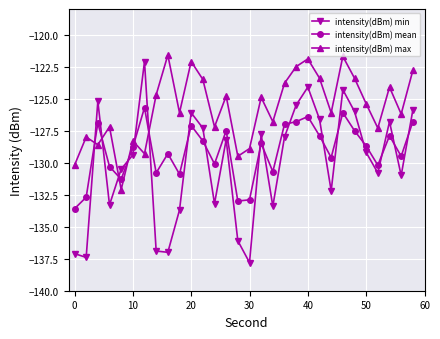

What is the greatest value displayed?

-121.6